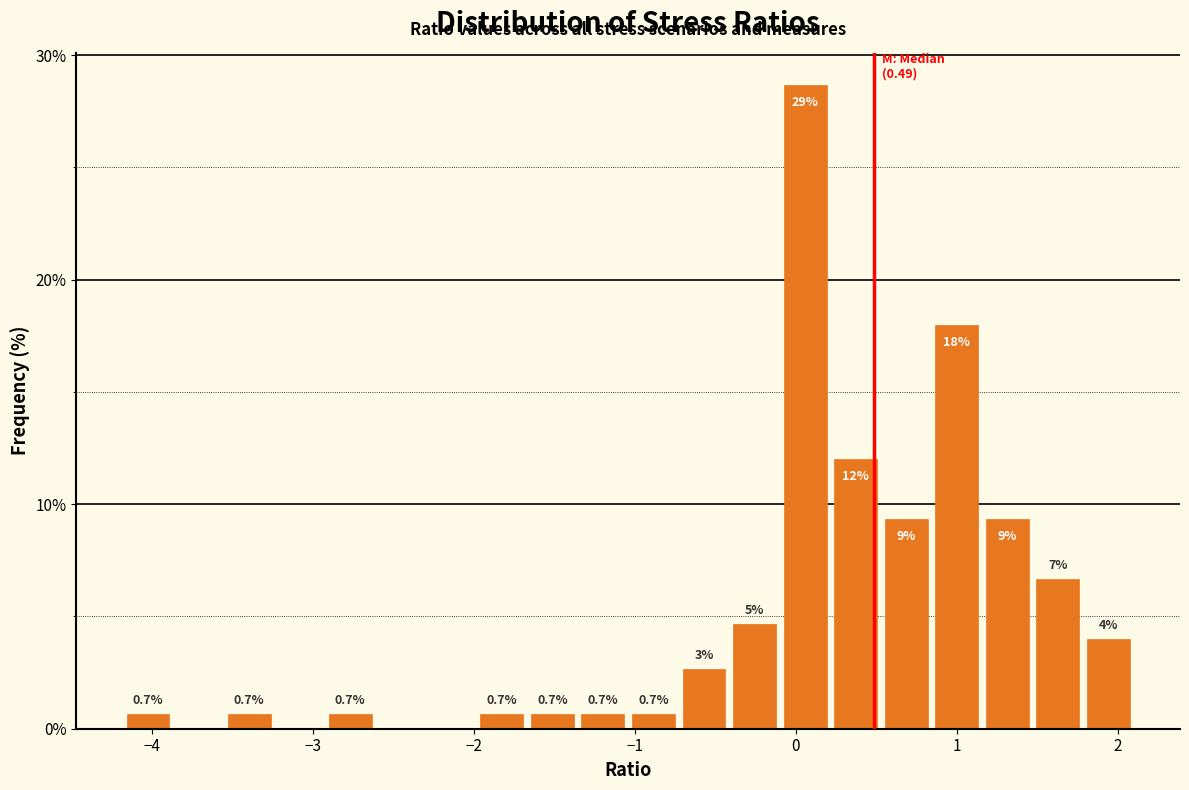

Around what value on the x-axis is the tallest bar? Give the approximate position of its centre, as read against the axis.

0.1